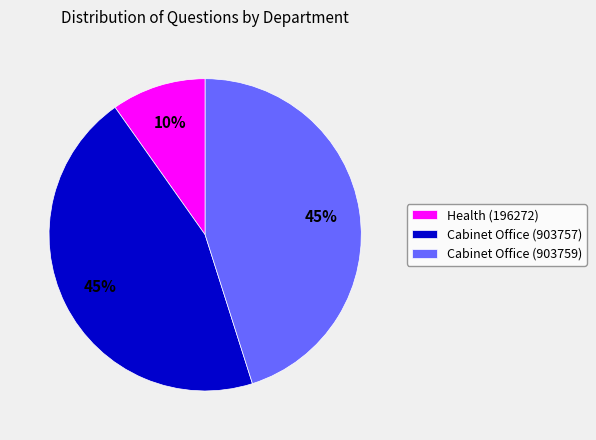

To the nearest percent, what is the combined percentage of Health (196272) and Cabinet Office (903757)?

55%